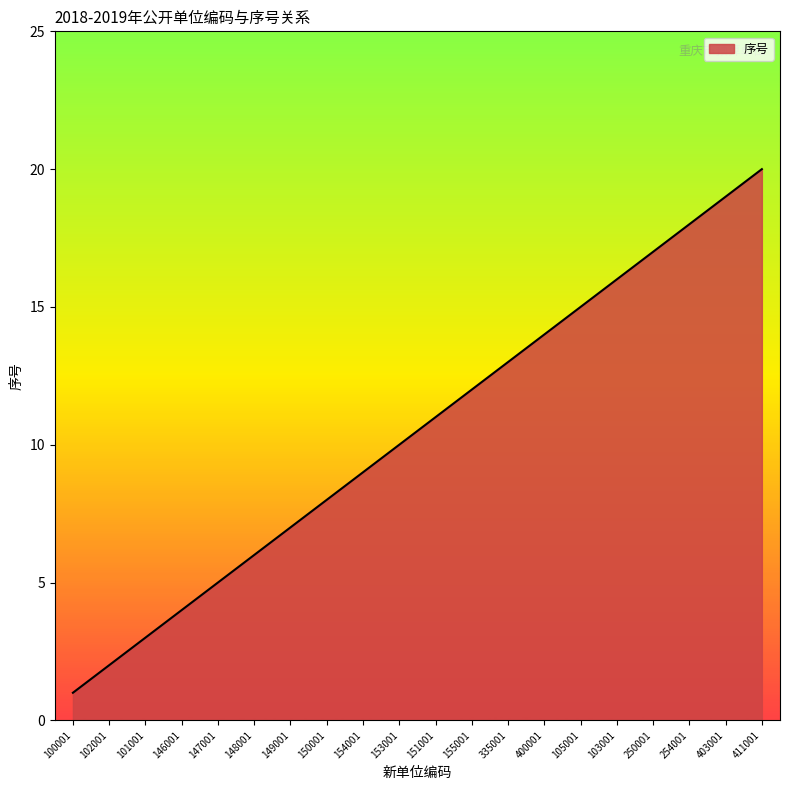

Rank the categories by value from highest to lowest.

411001, 403001, 254001, 250001, 103001, 105001, 400001, 335001, 155001, 151001, 153001, 154001, 150001, 149001, 148001, 147001, 146001, 101001, 102001, 100001